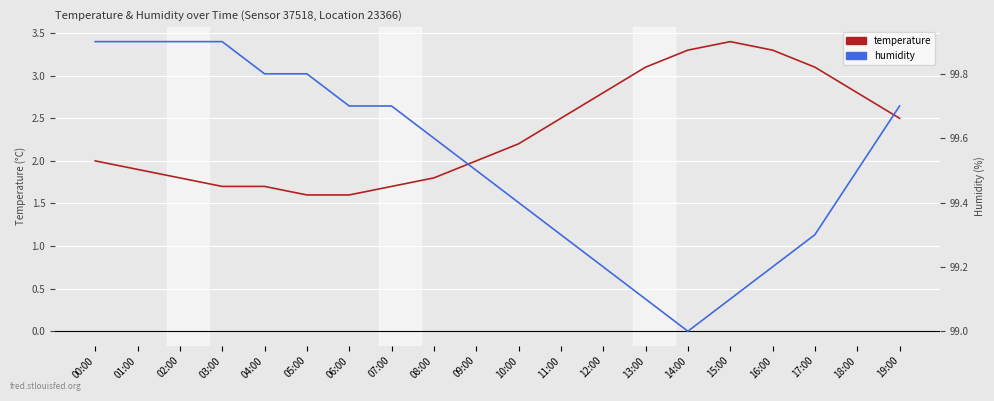

Read the temperature value at 18:00.

2.8